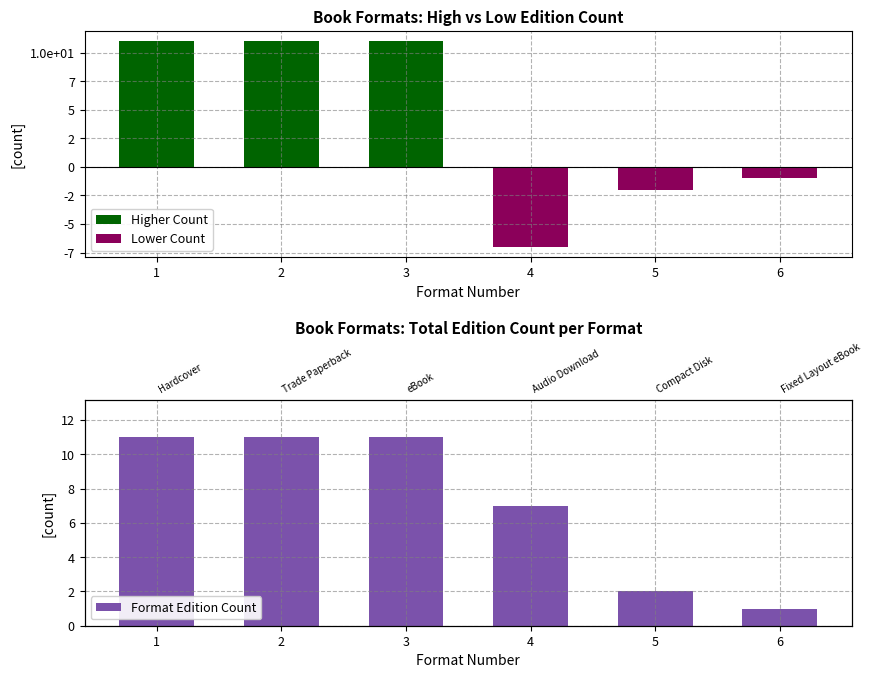

True or false: Lower Count has a value of -7 at 4.

True